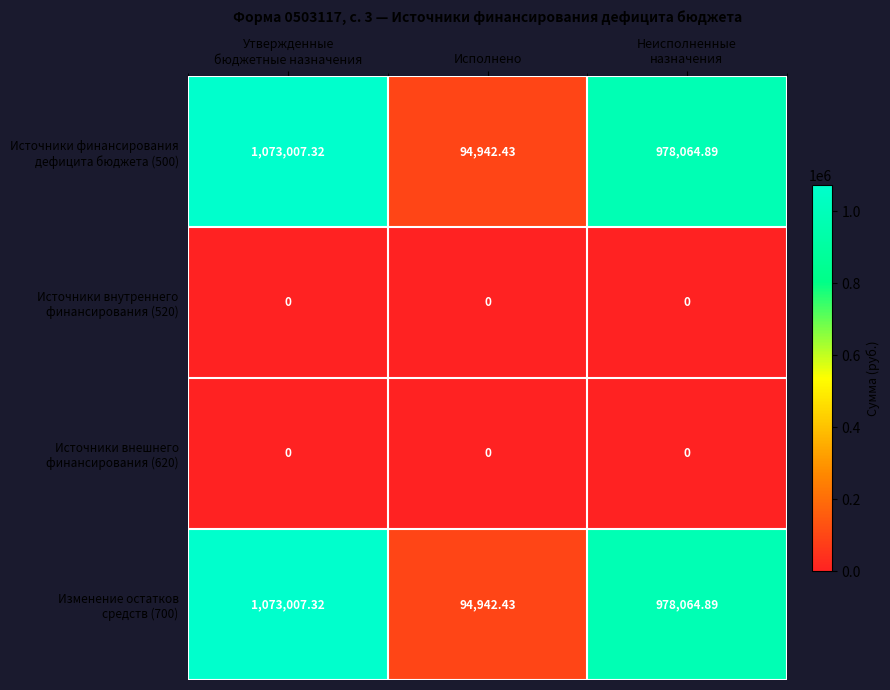

How many categories are shown in the chart?

3